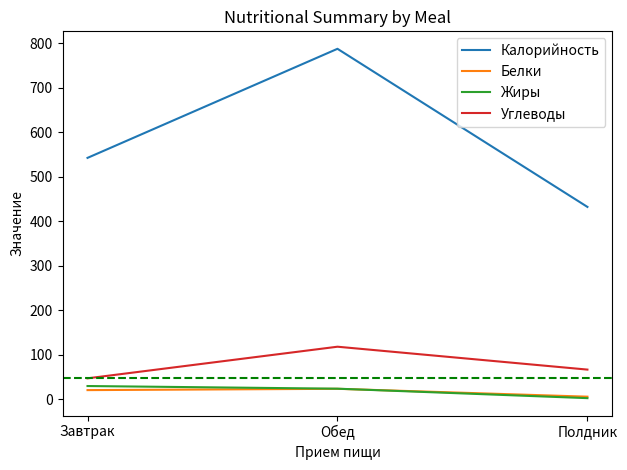

At which label is Жиры closest to 16?

Обед